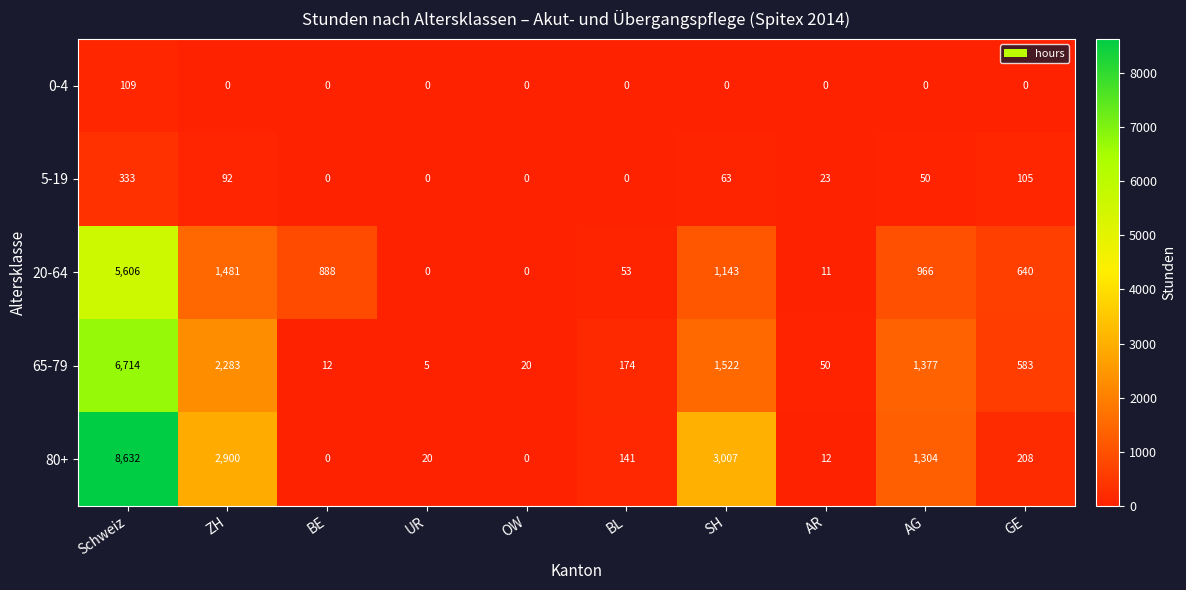

Where is 5-19 nearest to the value 166?

GE